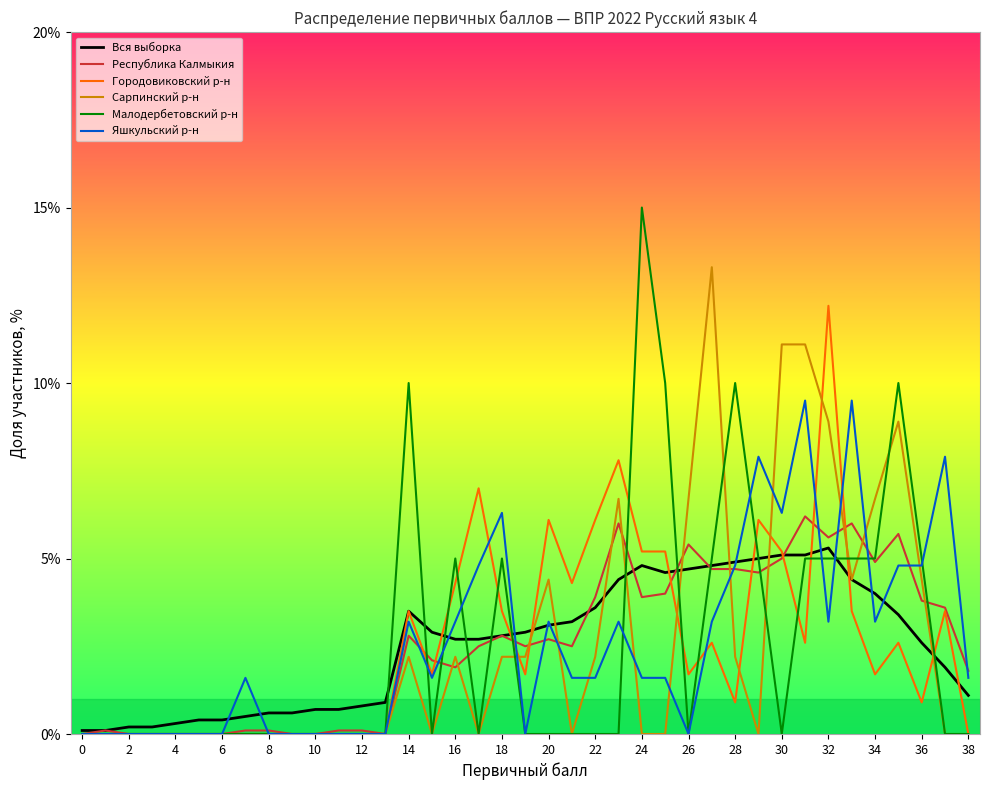

What is the highest value of the Республика Калмыкия series?

6.2